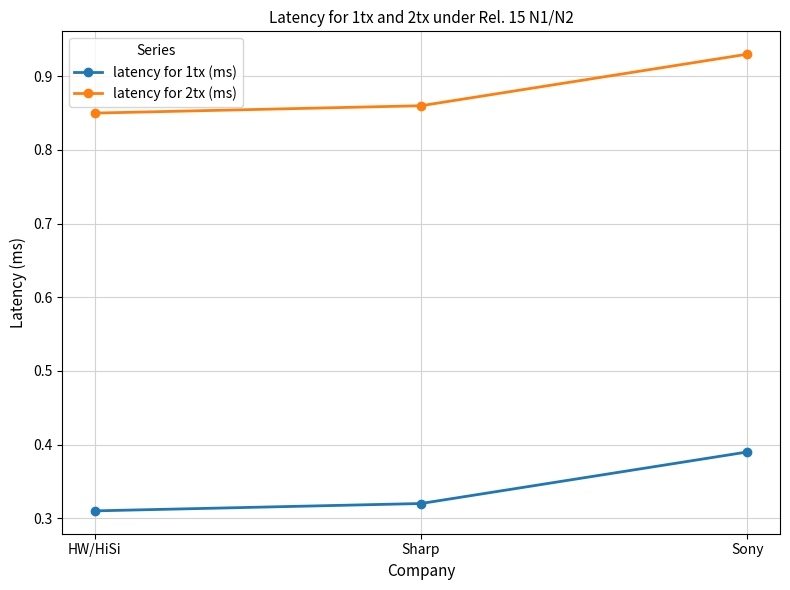

Is it true that latency for 1tx (ms) equals 0.5 at HW/HiSi?

False